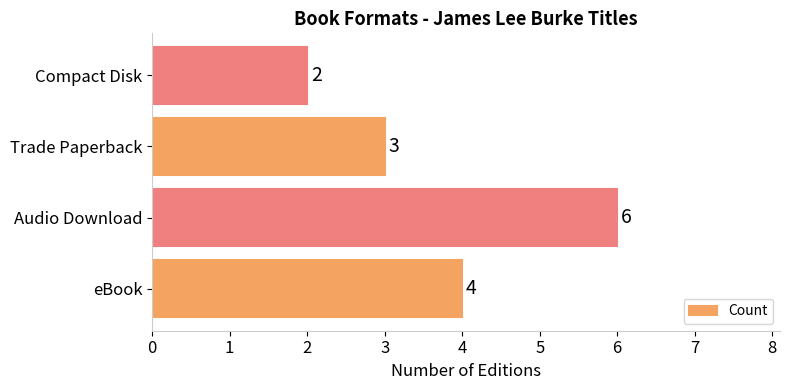

Which has a higher value, eBook or Compact Disk?

eBook